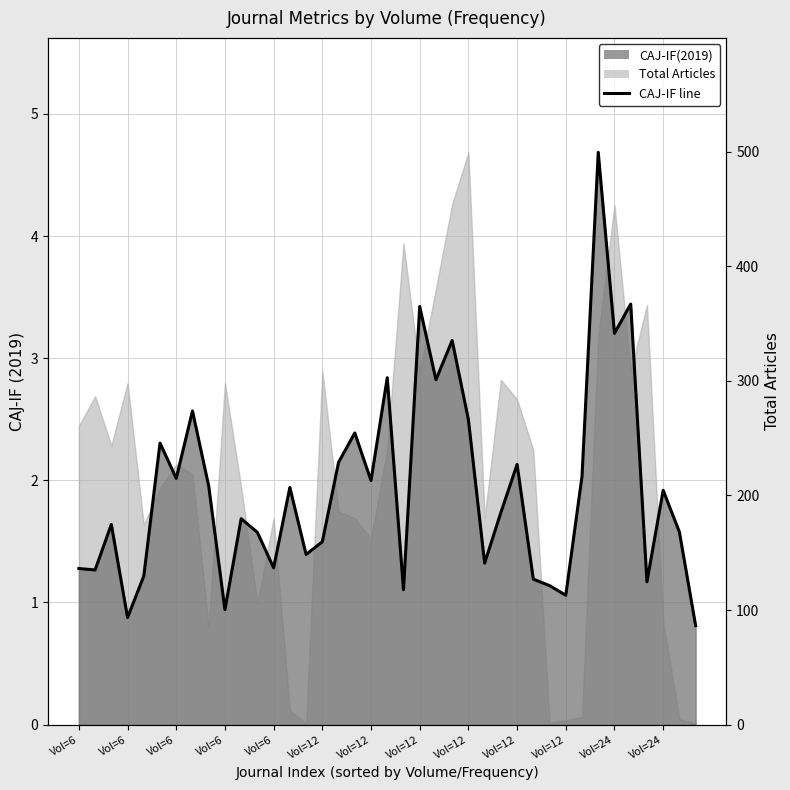

Does the chart have visible grid lines?

Yes